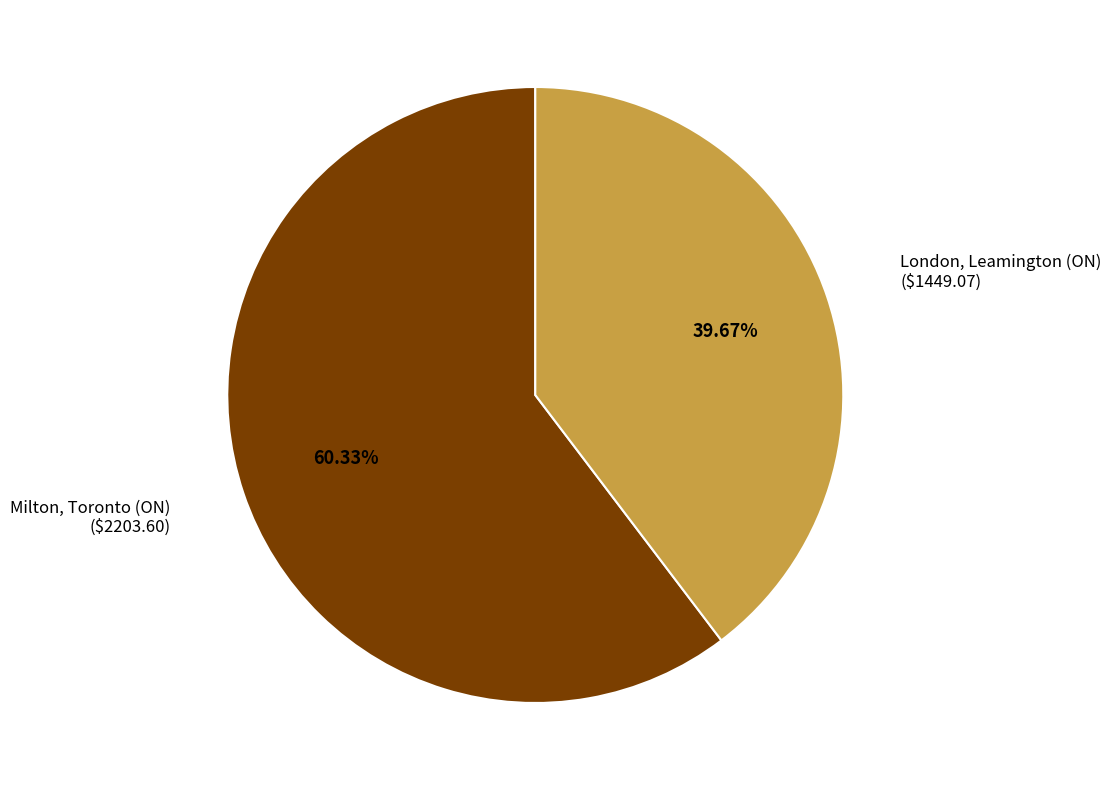

Approximately how many times larger is the value at London, Leamington (ON) compared to Milton, Toronto (ON)?

0.7